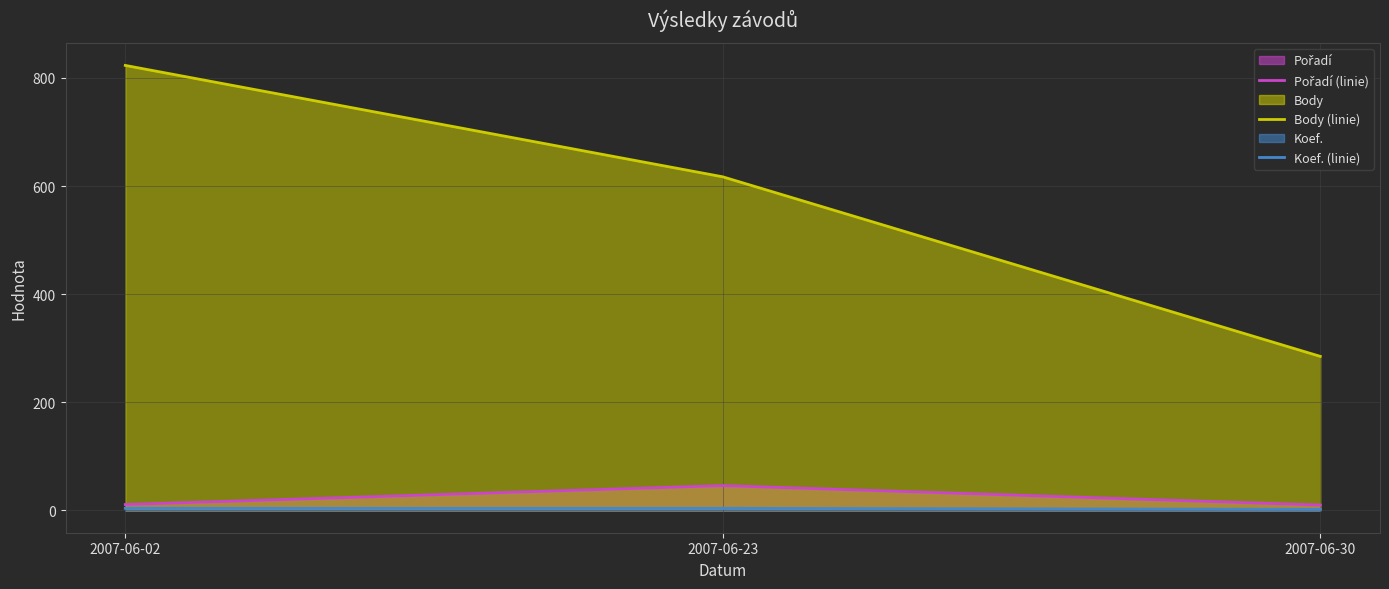

List the labels in order of Pořadí (linie) value, largest first.

2007-06-23, 2007-06-02, 2007-06-30